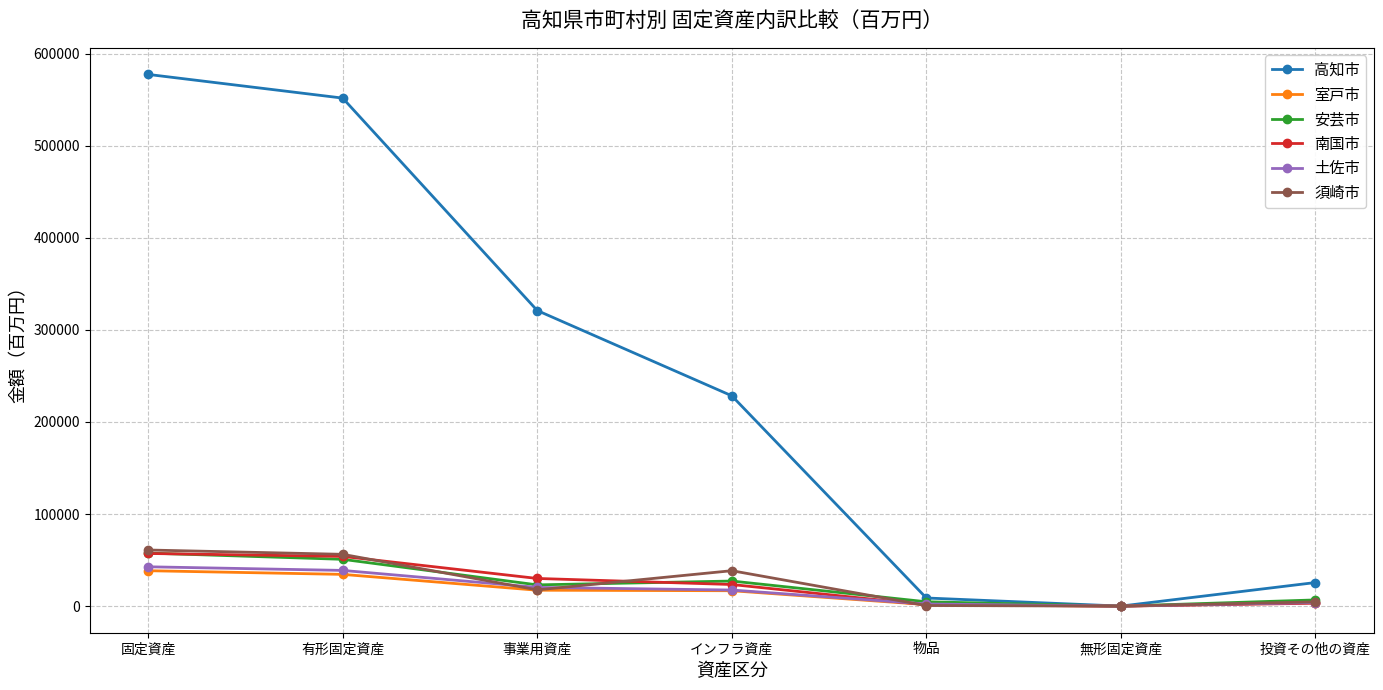

What position from the left is 物品?

5